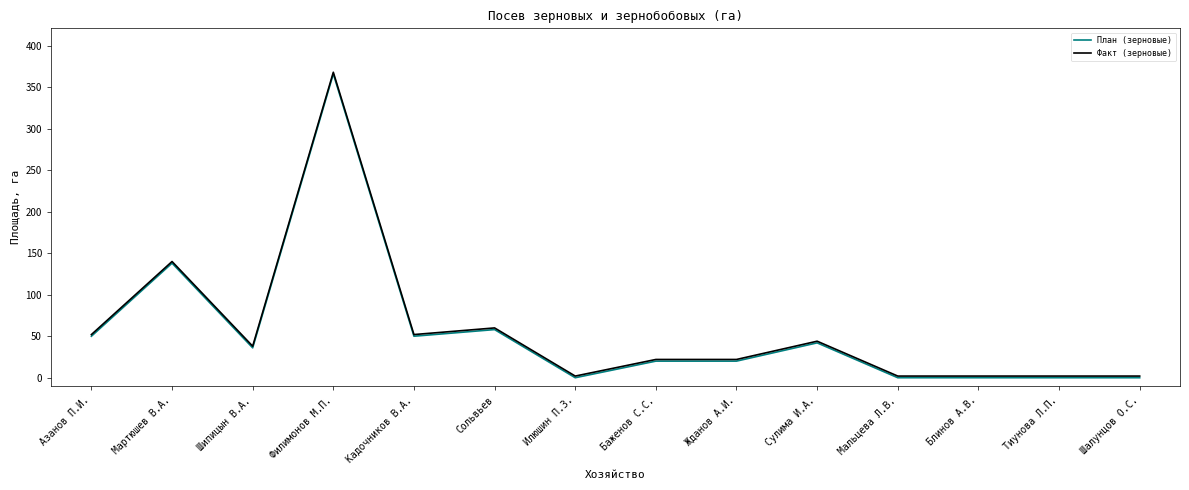

The План (зерновые) series shows 36 at Шипицын В.А.. True or false?

True